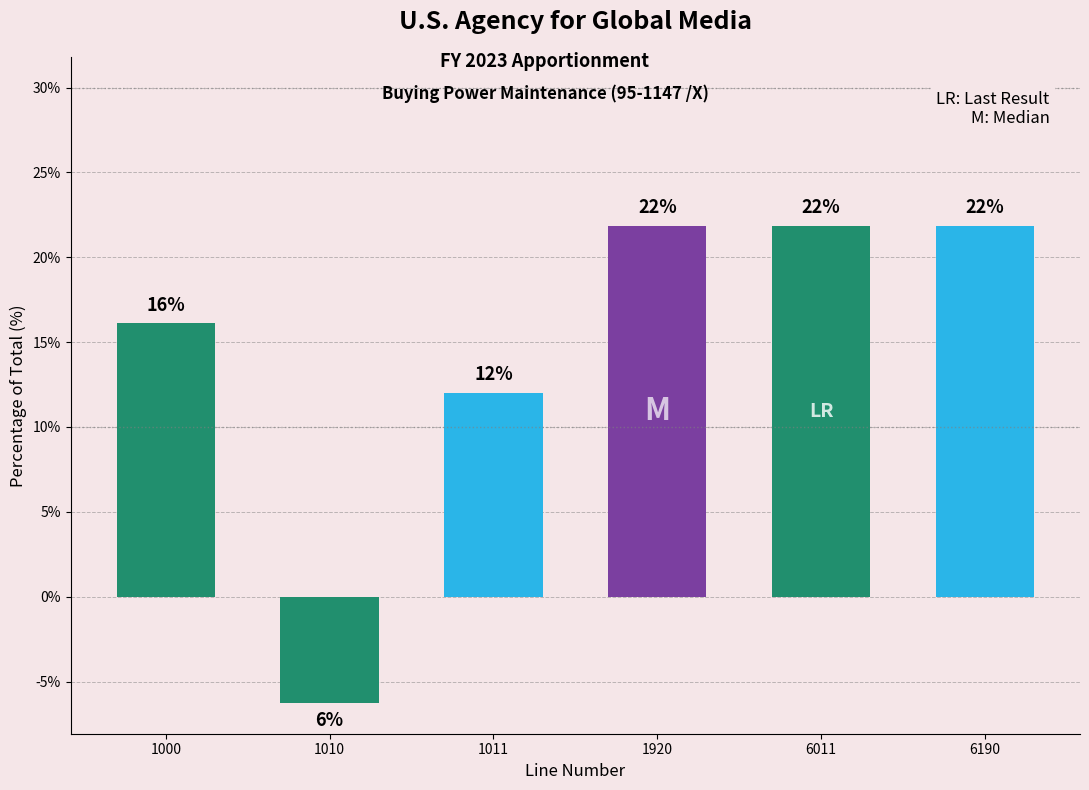

Does the chart contain any negative values?

Yes